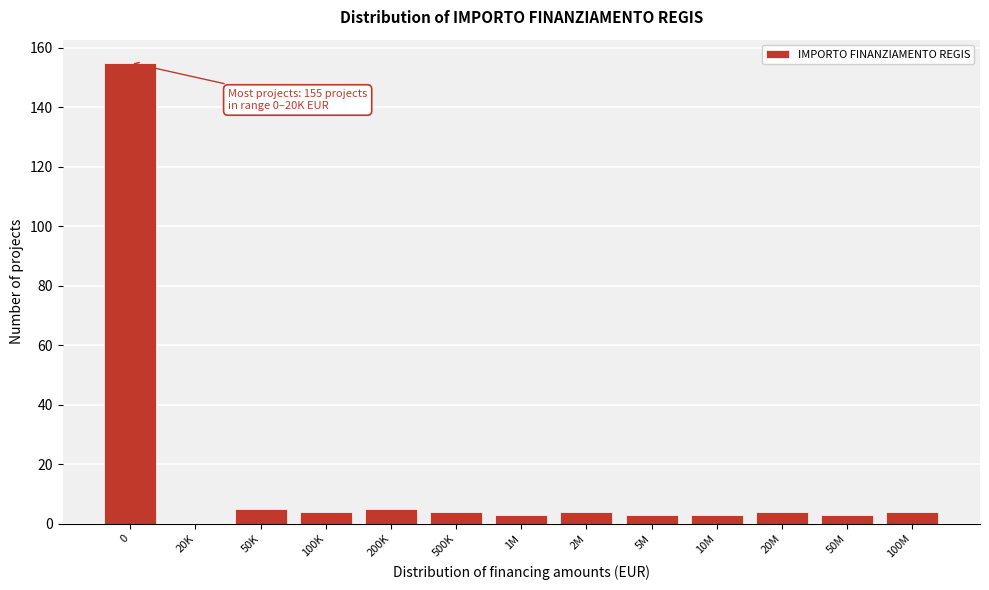

Reading left to right, transcribe all the data shown in this chart.

0=155	20K=0	50K=5	100K=4	200K=5	500K=4	1M=3	2M=4	5M=3	10M=3	20M=4	50M=3	100M=4